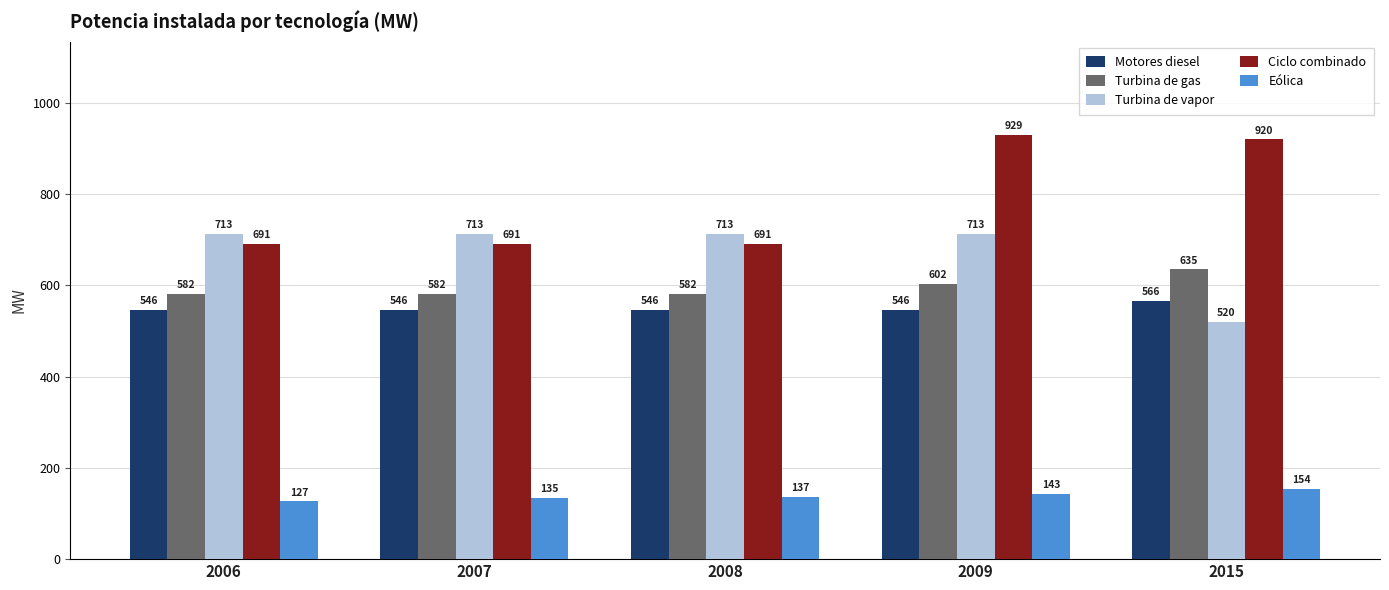

Between 2007 and 2015, which series saw the biggest shift?

Ciclo combinado